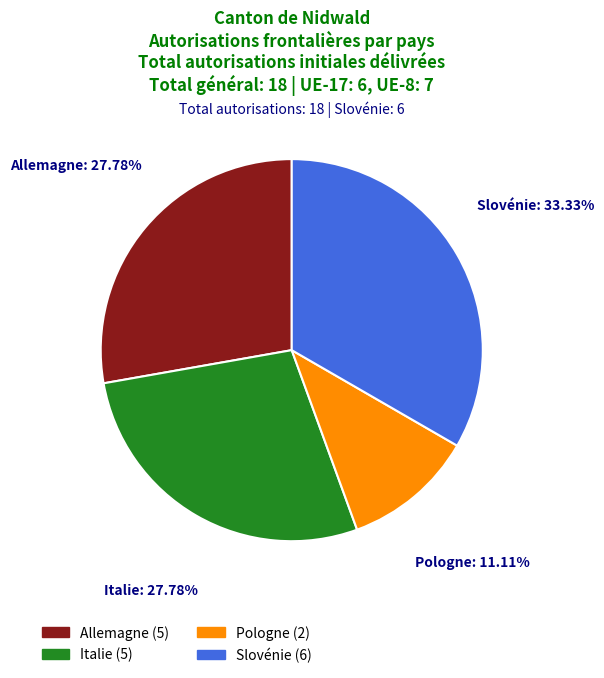

Count the number of slices in the pie.

4